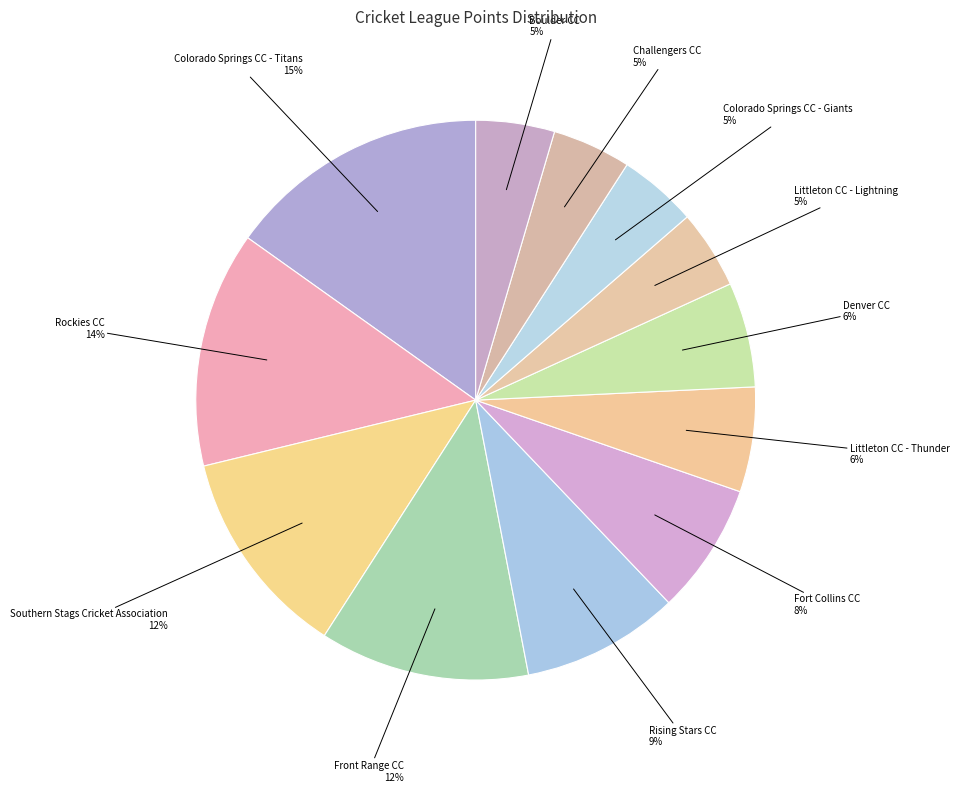

Is it true that Littleton CC - Thunder is 6% of the pie?

True